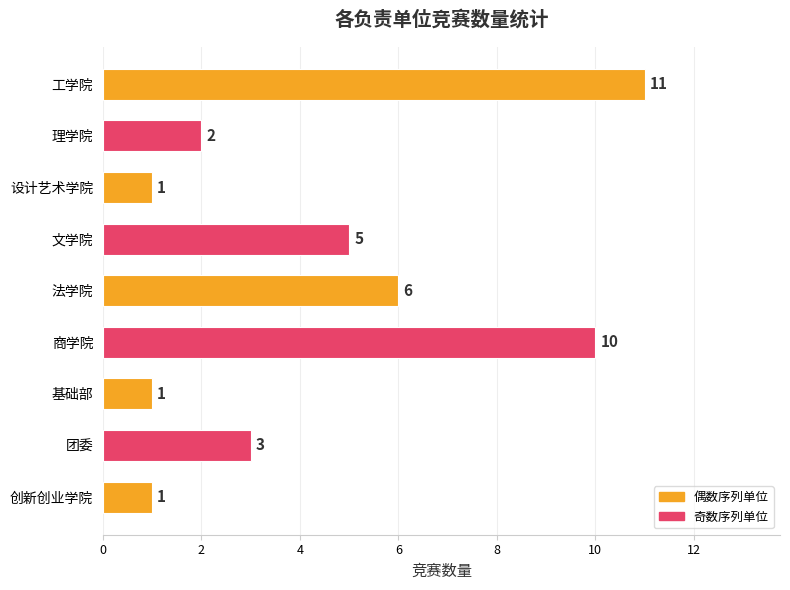

The chart shows a value of 10 at 商学院. True or false?

True